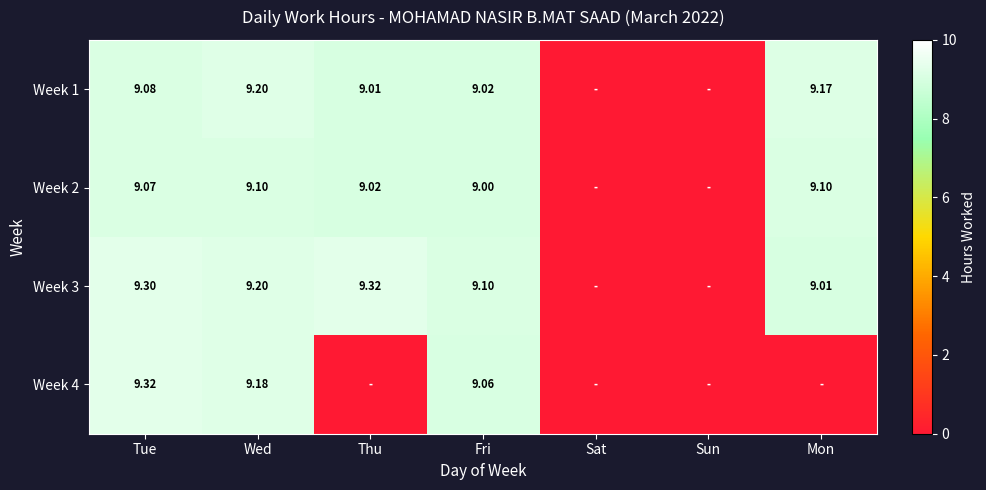

Is the value of Week 4 at Fri greater than the value of Week 3 at Tue?

No